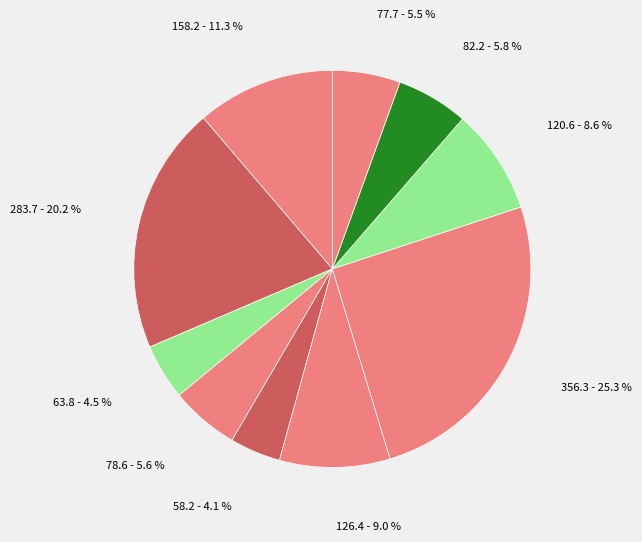

How many slices are in this pie chart?

10